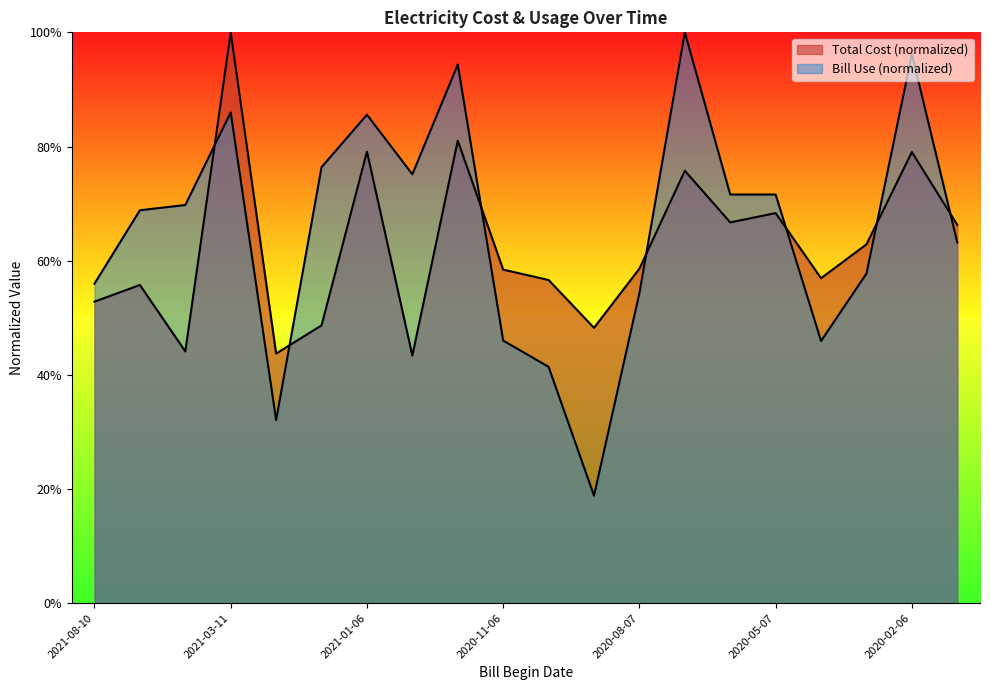

What is the value of the Bill Use point at the 1st from the left?

0.6